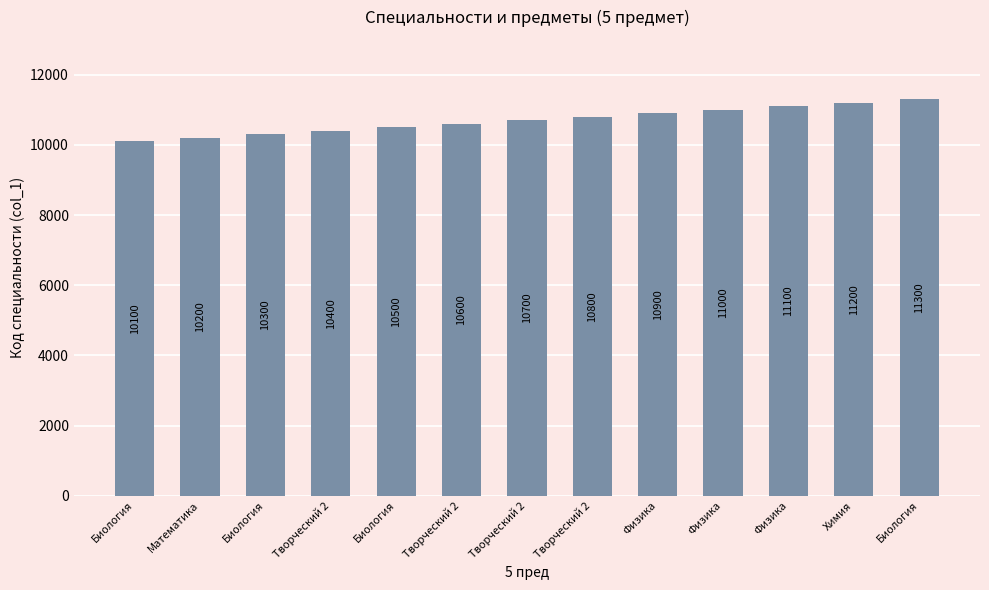

List the labels in order of value, smallest first.

Биология, Математика, Биология, Творческий 2, Биология, Творческий 2, Творческий 2, Творческий 2, Физика, Физика, Физика, Химия, Биология